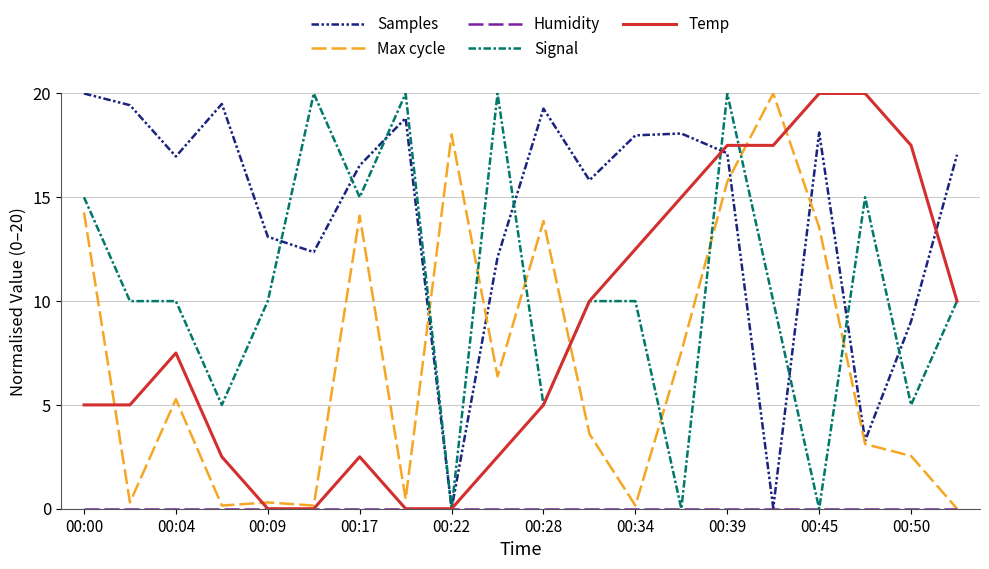

What is the maximum value shown in the chart?

20.0